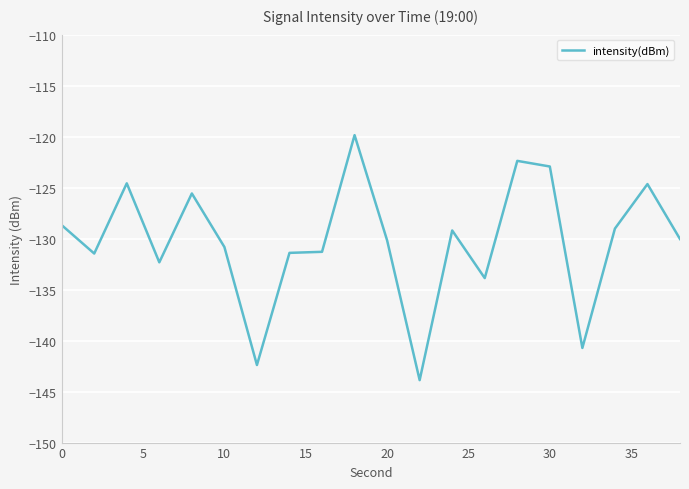

What is the difference between the maximum and minimum values?

24.0